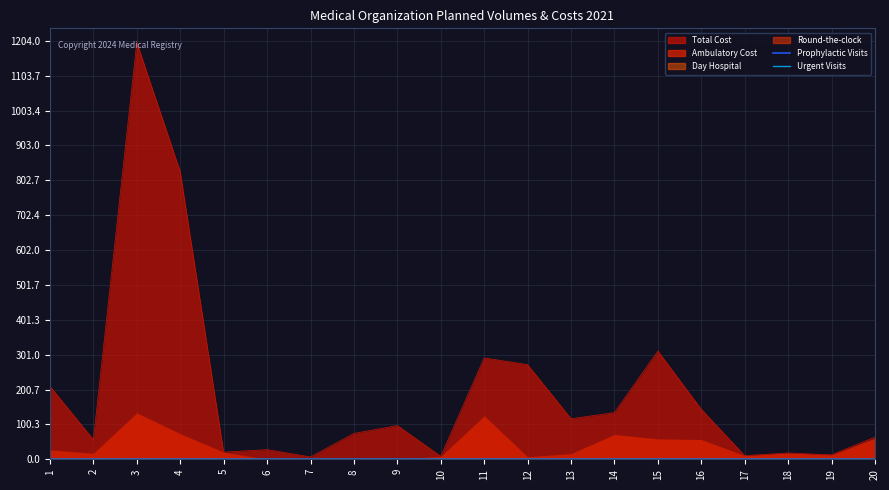

Count the number of categories in the chart.

20